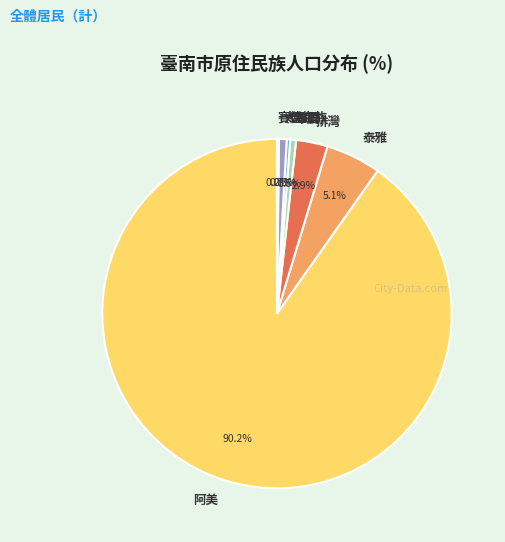

Which category has the biggest portion of the pie?

阿美